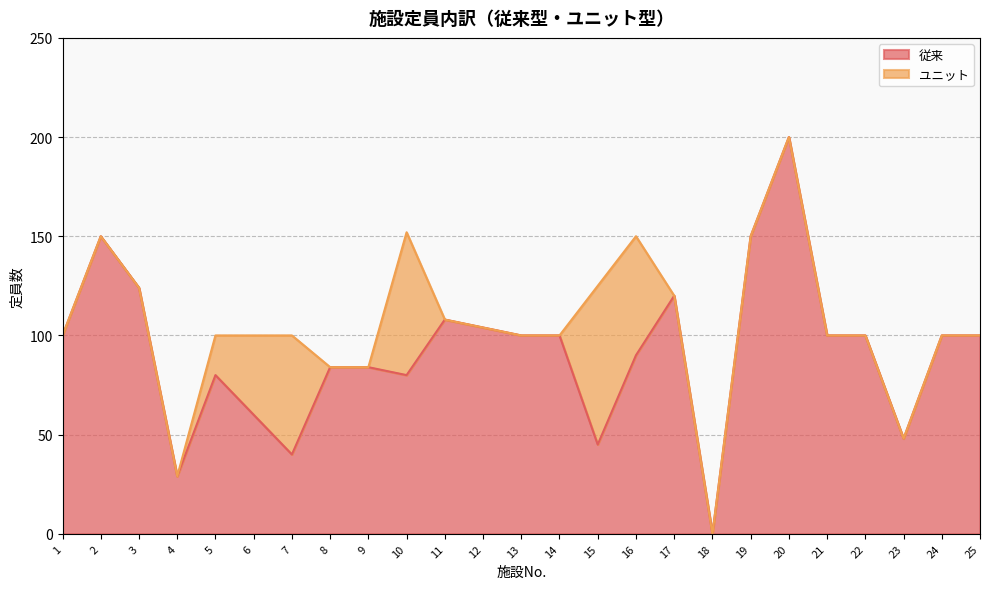

List the labels in order of value, smallest first.

18, 4, 7, 15, 23, 6, 5, 10, 8, 9, 16, 1, 13, 14, 21, 22, 24, 25, 12, 11, 17, 3, 2, 19, 20